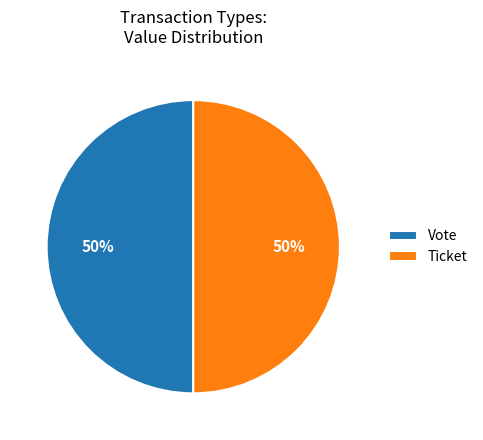

What percentage is the Ticket slice, to the nearest percent?

50%